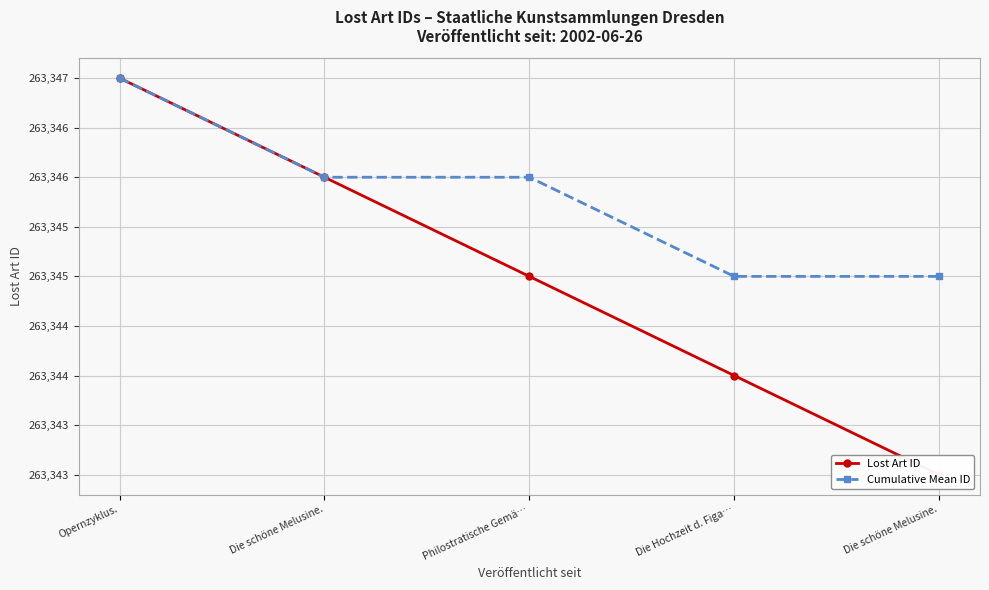

What is the total value across all series at Philostratische Gemä…?

526691